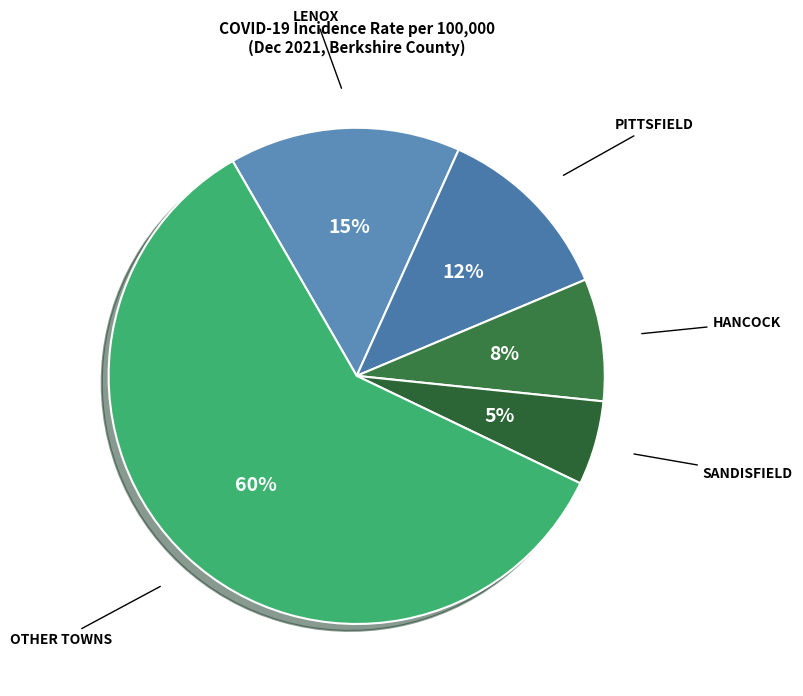

How many slices are in this pie chart?

5